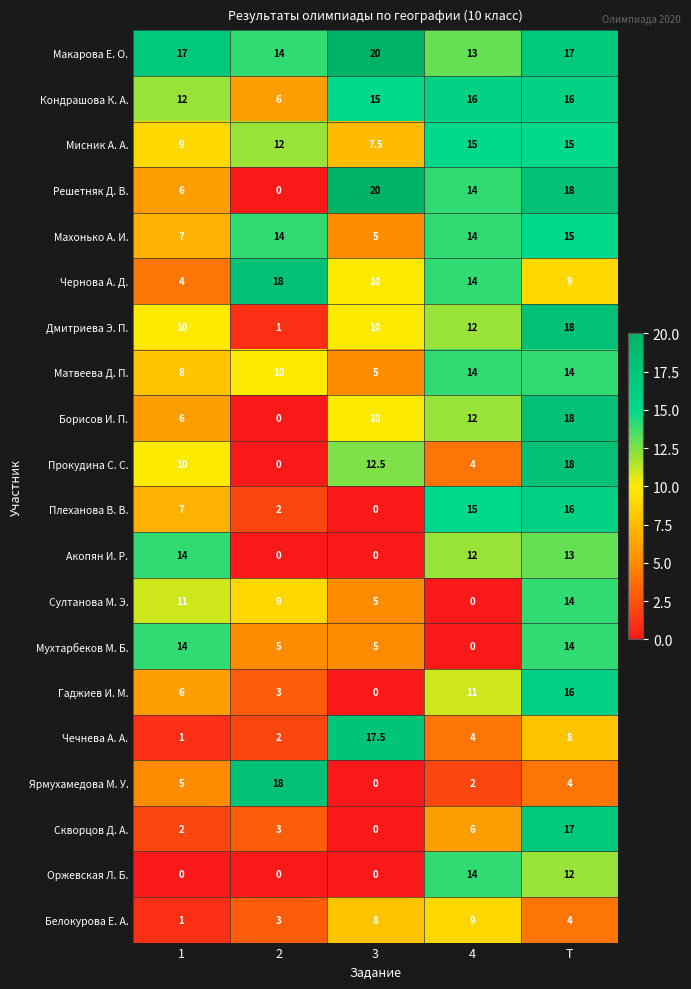

Which series has the largest range (max minus min)?

Решетняк Д. В.